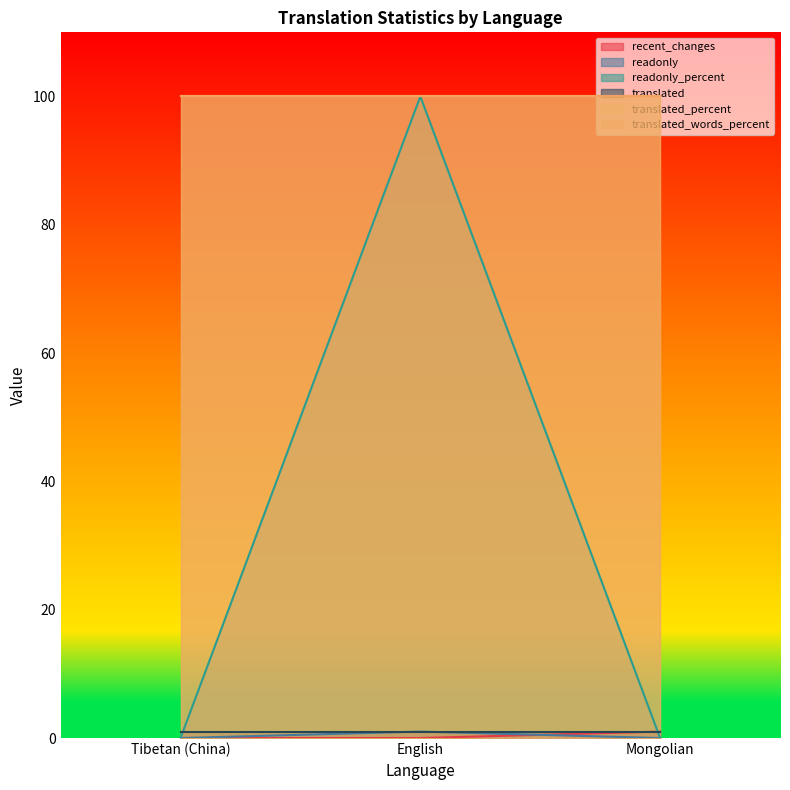

Where is readonly nearest to the value 0?

Tibetan (China)